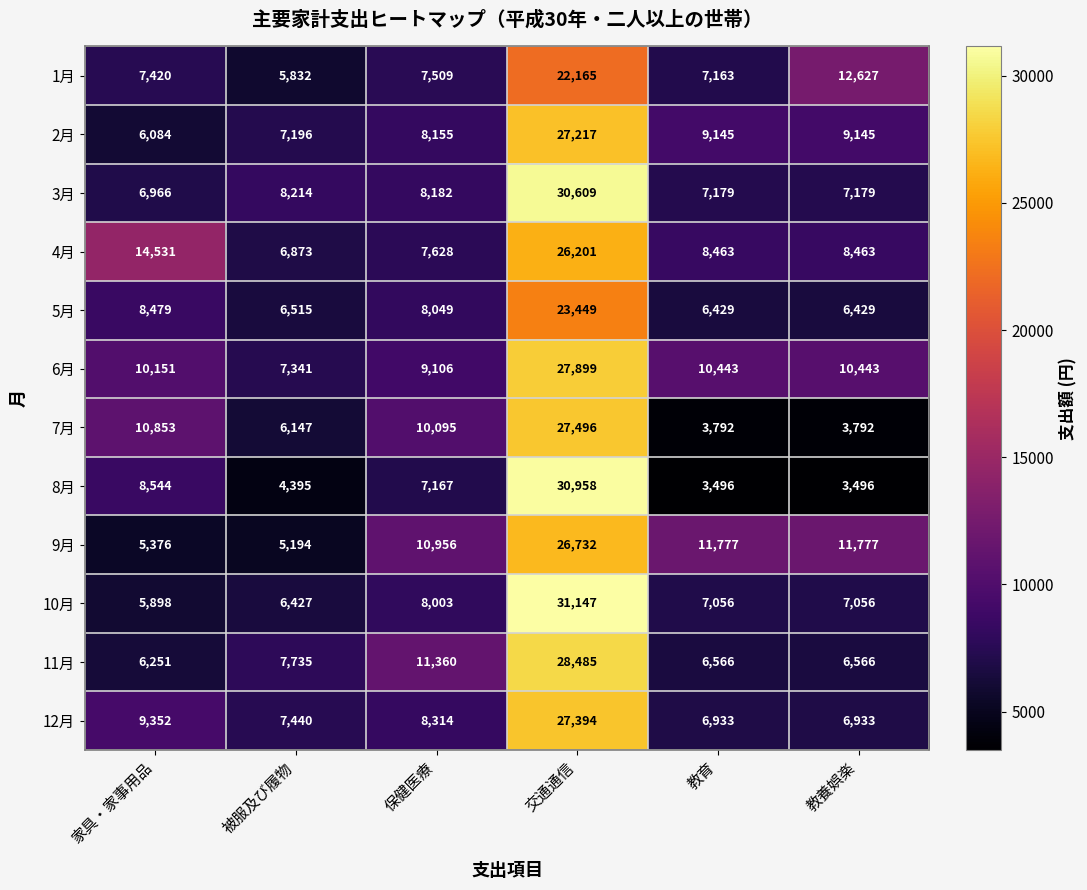

Is it true that 12月 equals 7440 at 被服及び履物?

True